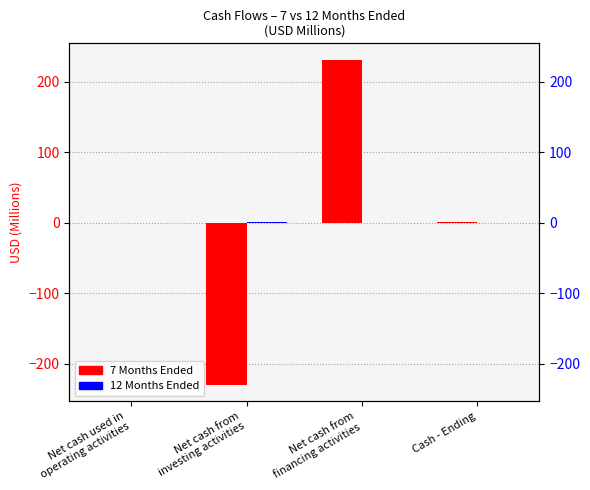

Between Net cash from
investing activities and Net cash used in
operating activities, which is larger?

Net cash used in
operating activities